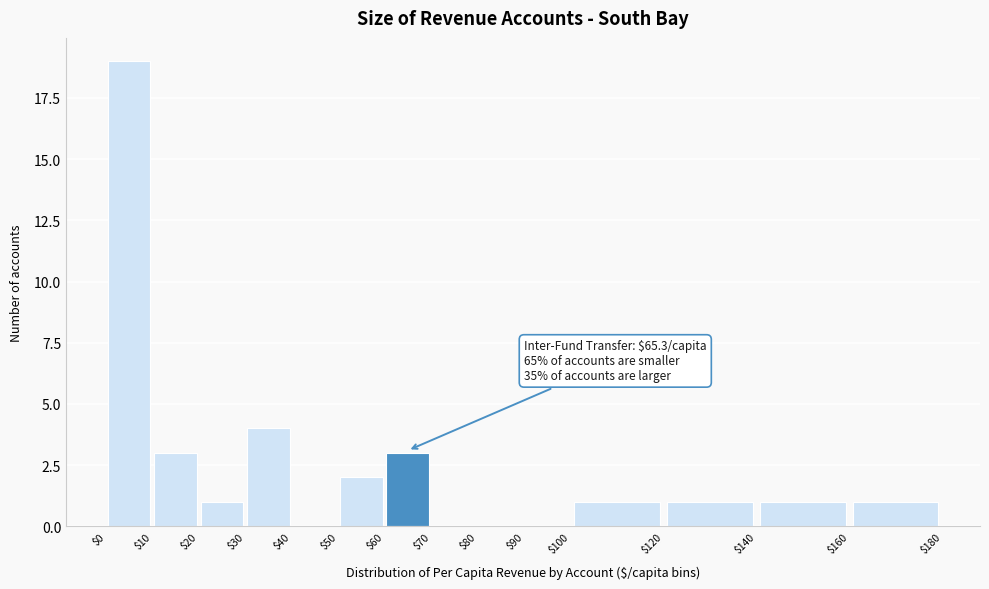

Over which range of the x-axis is the bar tallest?

$0 to $10